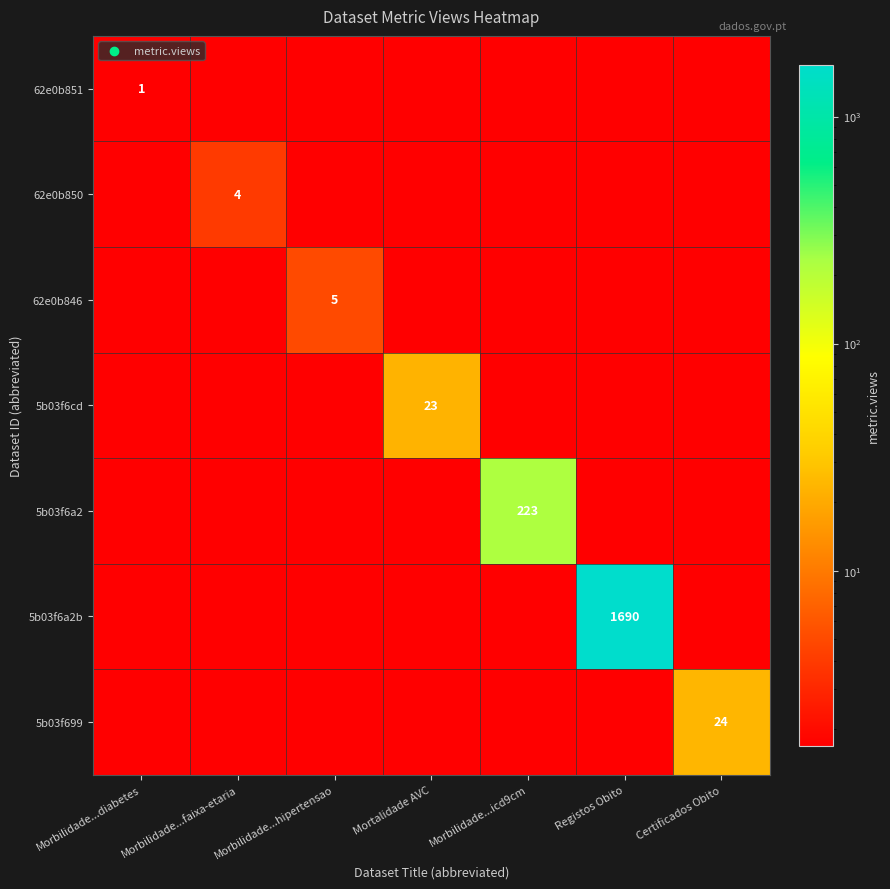

Between Morbilidade...diabetes and Mortalidade AVC, which is larger?

Morbilidade...diabetes